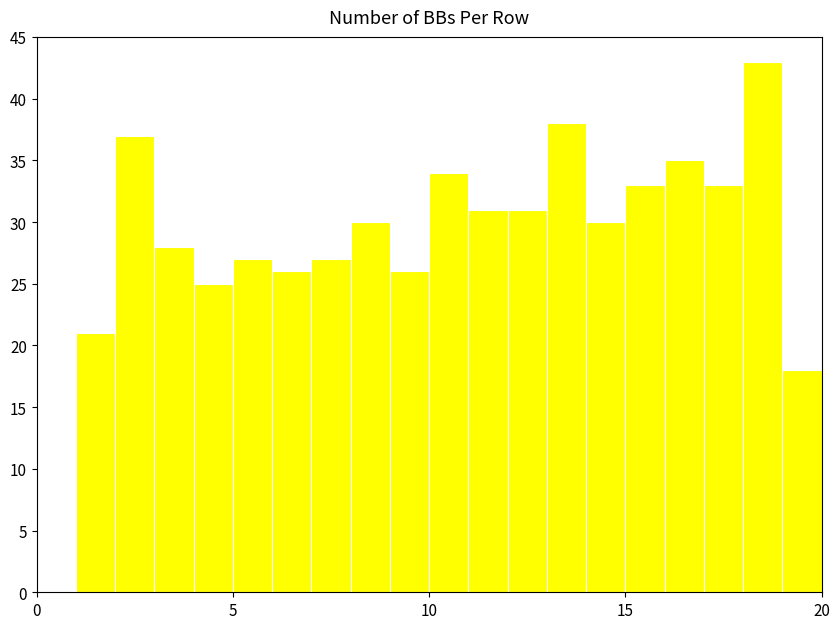

Read against the x-axis, roughly where is the centre of the tallest bar?

18.5